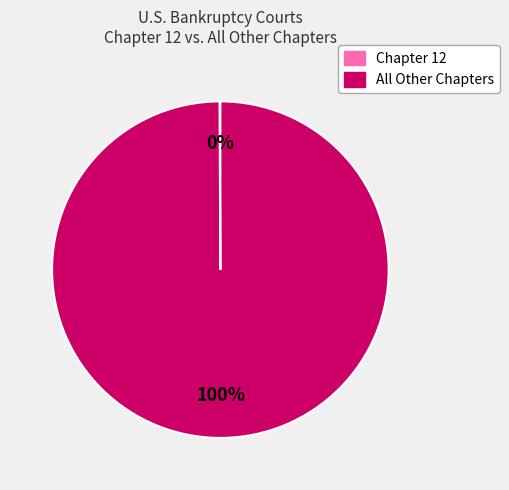

Is there a majority slice in this chart?

Yes